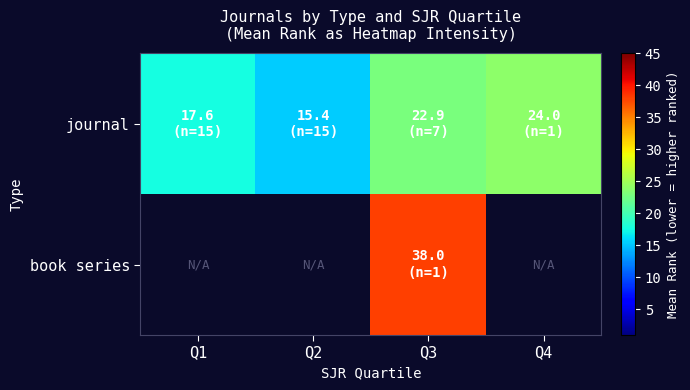

What is the total value across all series at Q2?

15.4